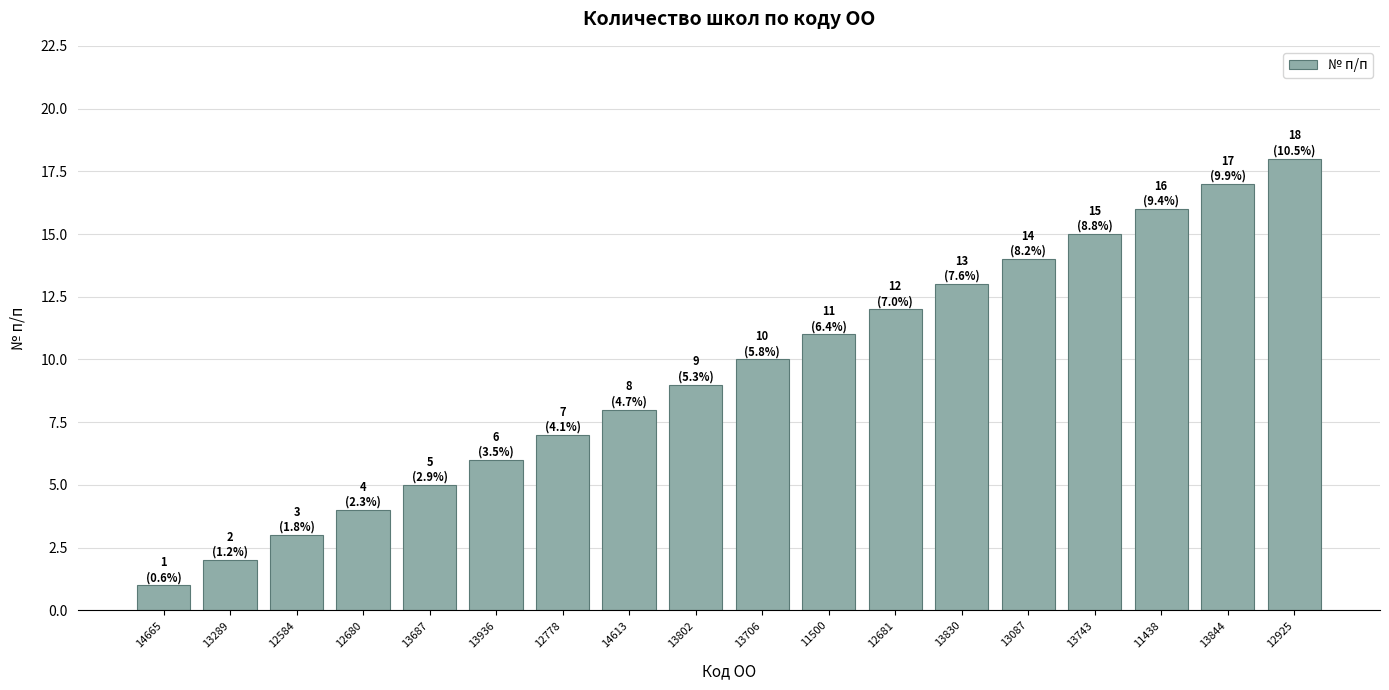

Which has a higher value, 11500 or 14613?

11500